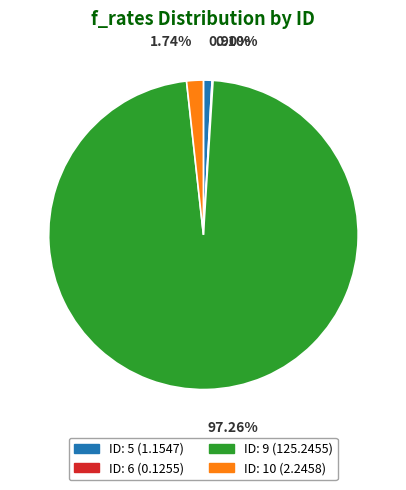

Is there any slice that represents more than half of the pie?

Yes